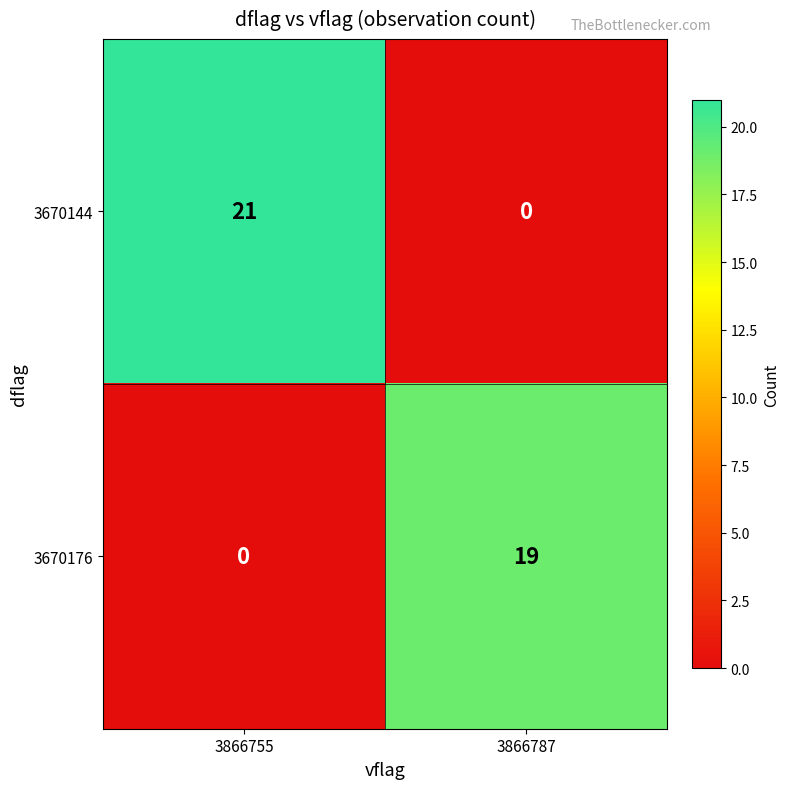

Reading left to right, transcribe all the data shown in this chart.

3670144: 3866755=21	3866787=0
3670176: 3866755=0	3866787=19